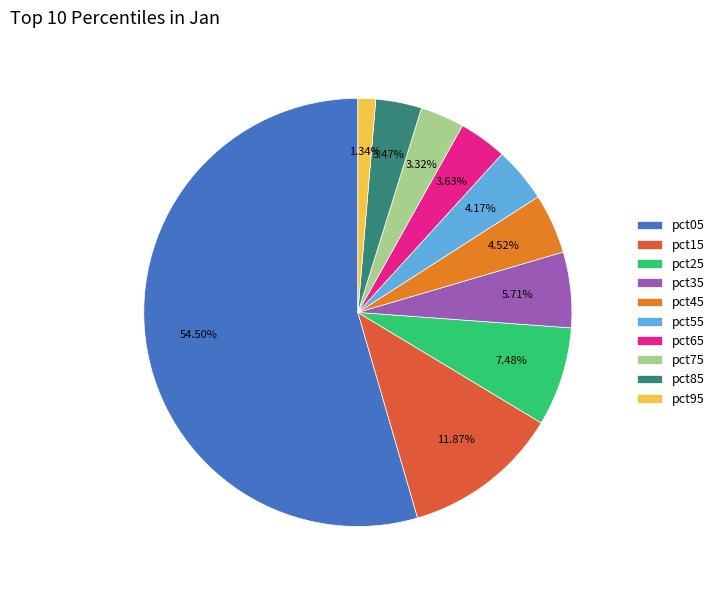

Is it true that pct35 is 6% of the pie?

True